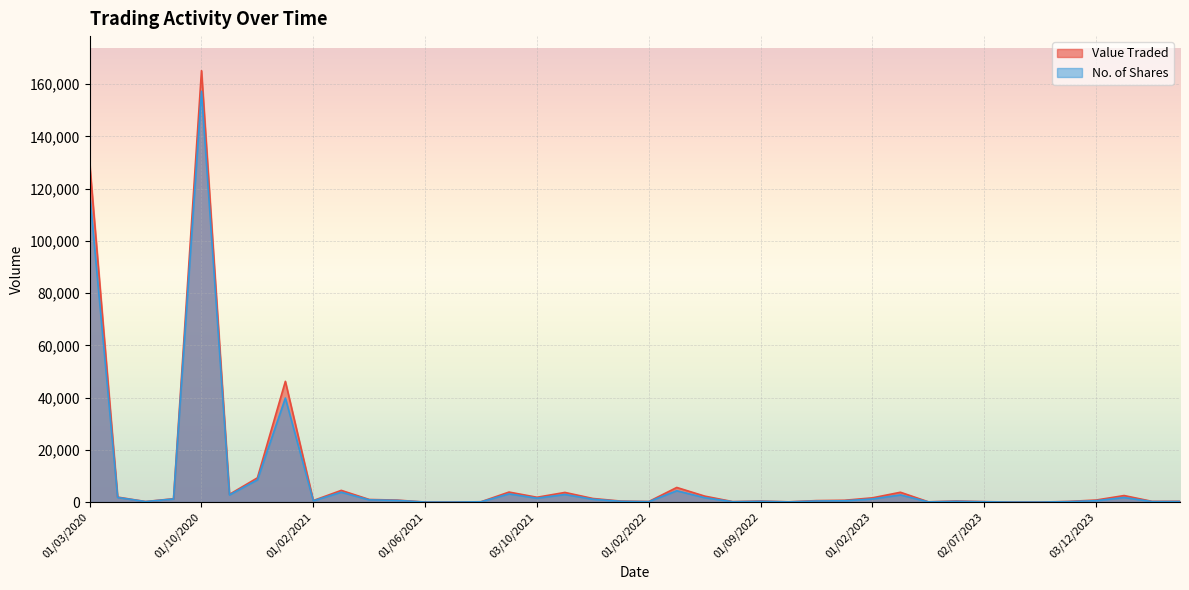

What is the value of the Value Traded point at the 2nd from the left?

1920